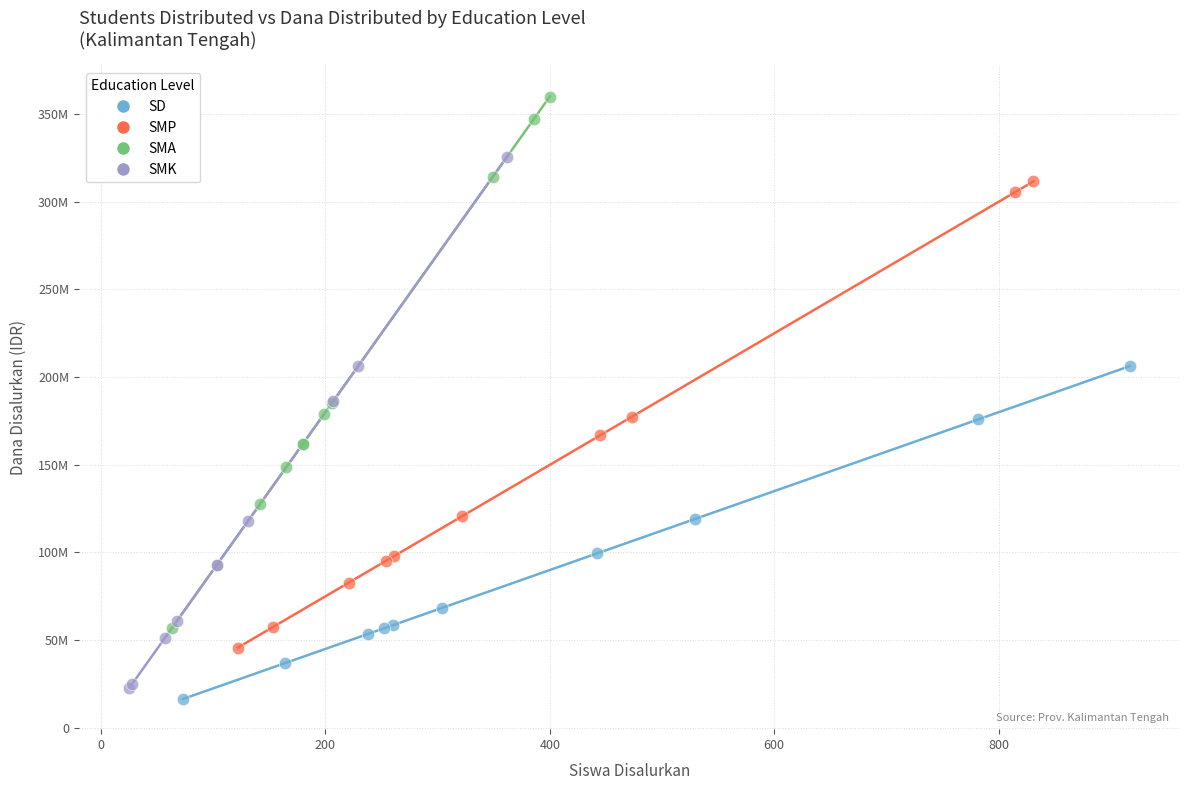

Which series contains the highest Y value?

SMA